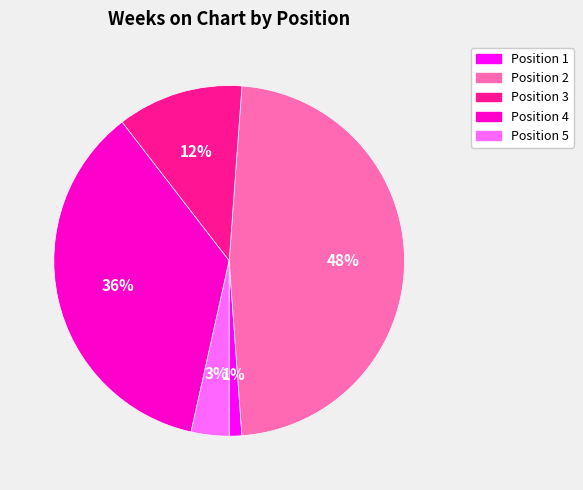

How many slices are in this pie chart?

5